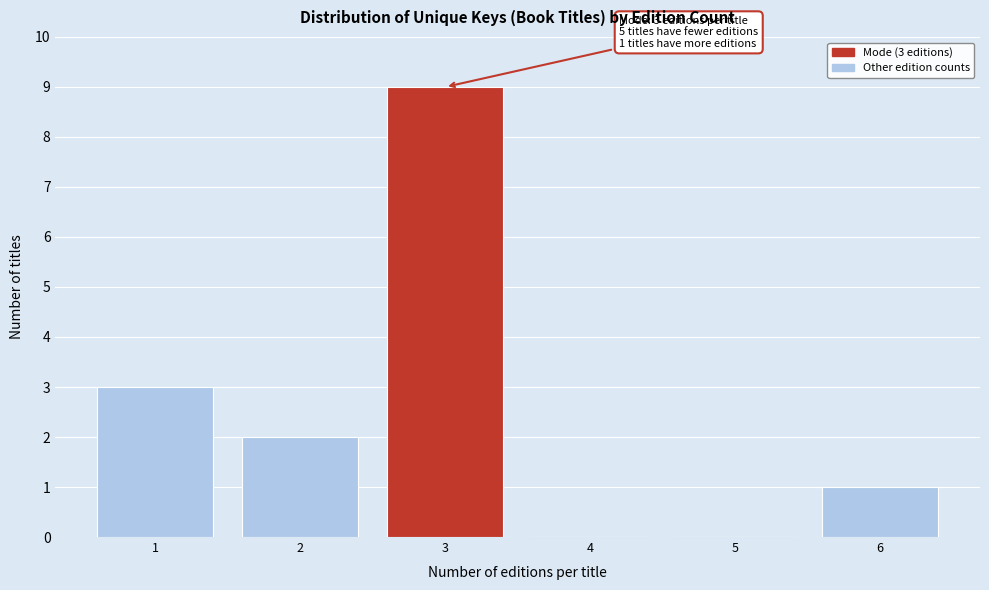

Reading right to left, transcribe all the data shown in this chart.

6=1	5=0	4=0	3=9	2=2	1=3